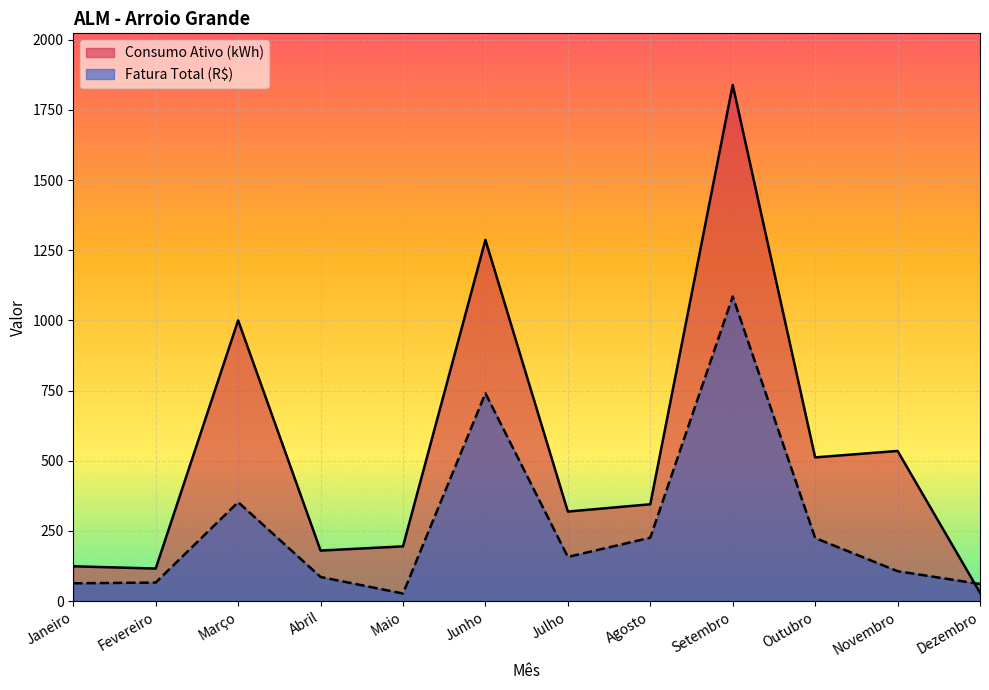

What is the difference between the second highest and minimum values in the Fatura Total (R$) series?

713.3